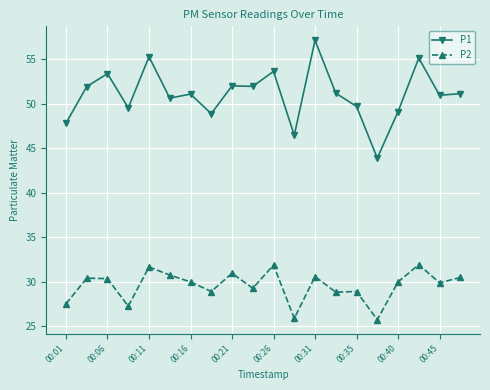

Which series has the largest range (max minus min)?

P1